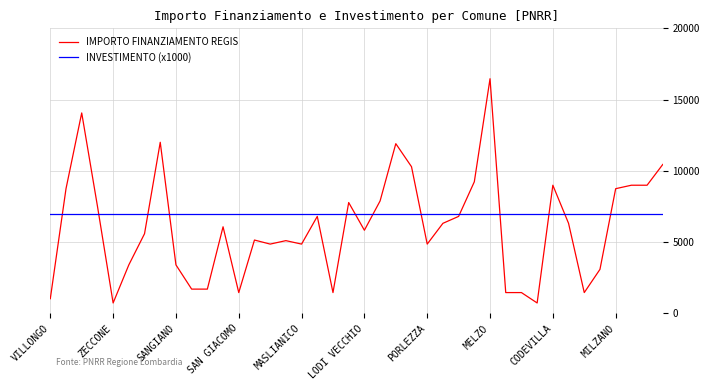

Which series has the widest spread of values?

IMPORTO FINANZIAMENTO REGIS